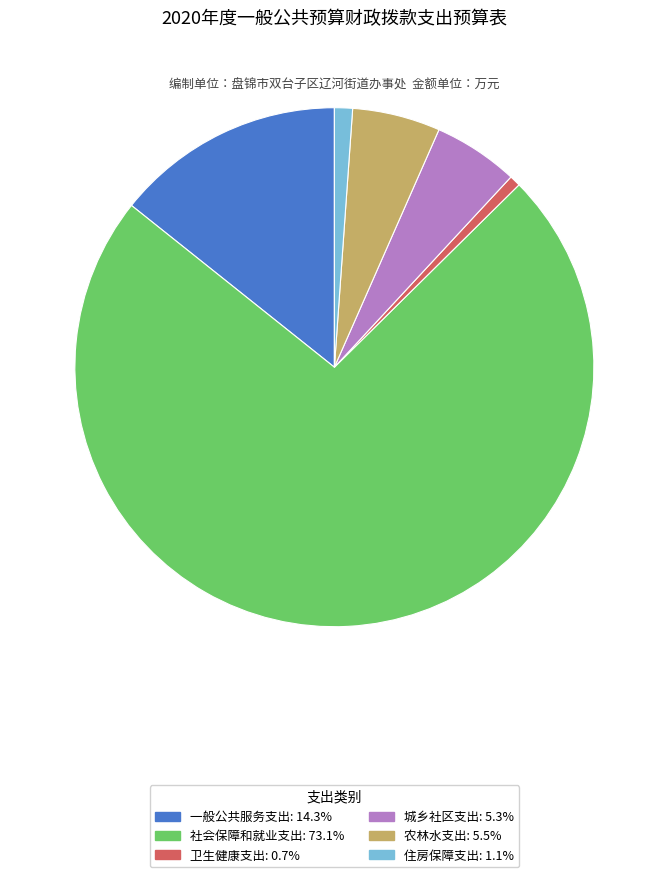

How many slices are in this pie chart?

6